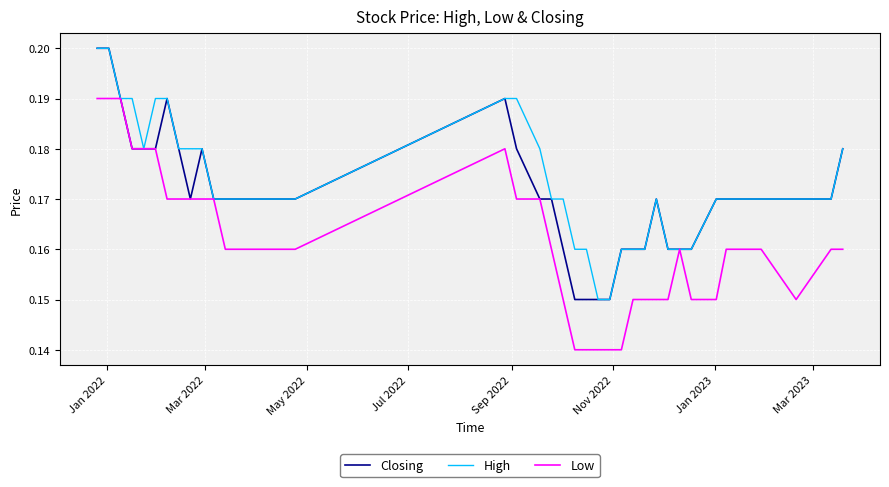

Rank the series by their average value, from highest to lowest.

High, Closing, Low